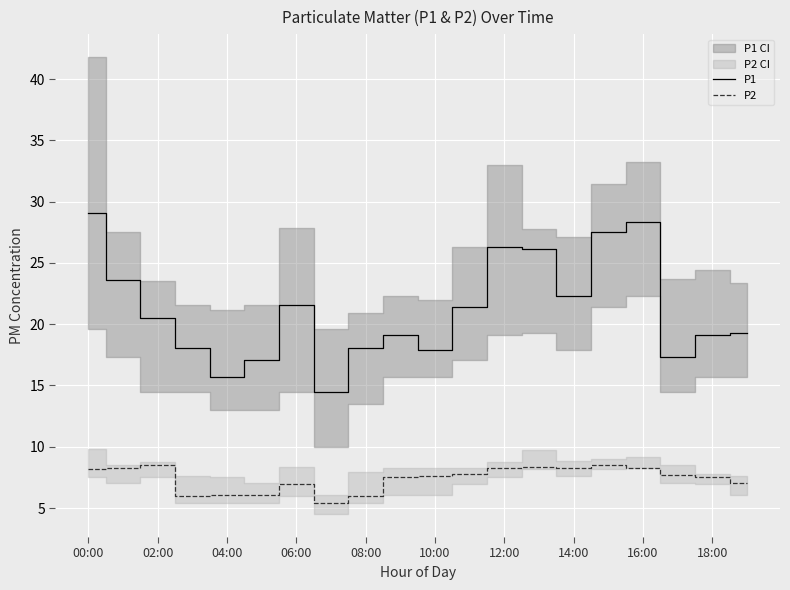

What is the approximate value of P2 at 02:00?

8.6